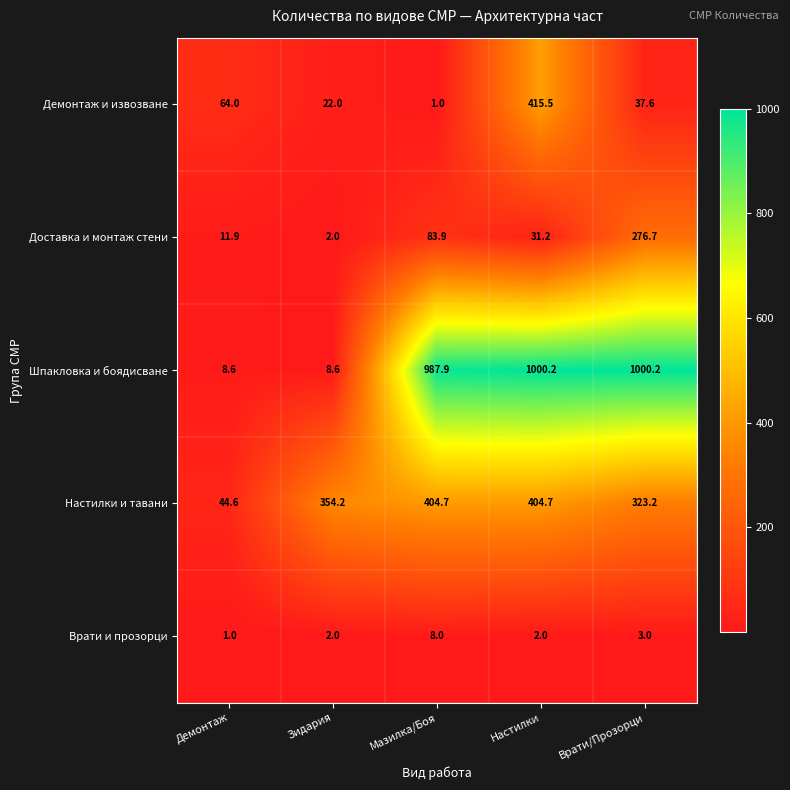

Where does the Доставка и монтаж стени series first go above 31?

Мазилка/Боя